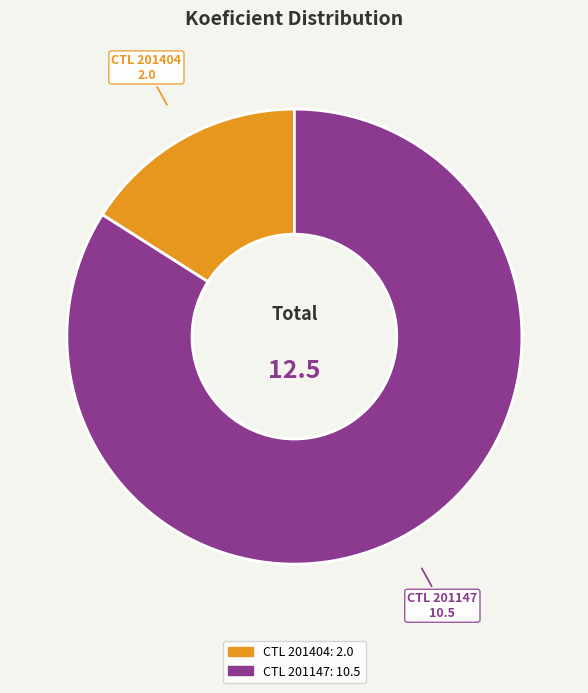

Does any single category account for the majority?

Yes